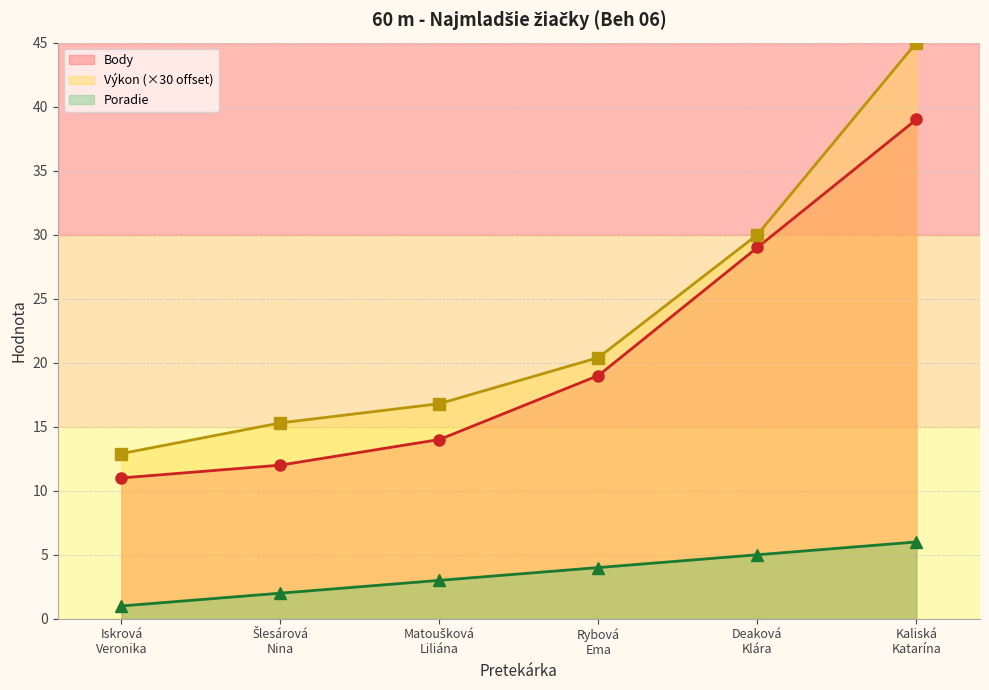

Which series has the largest range (max minus min)?

Výkon (×30 offset)